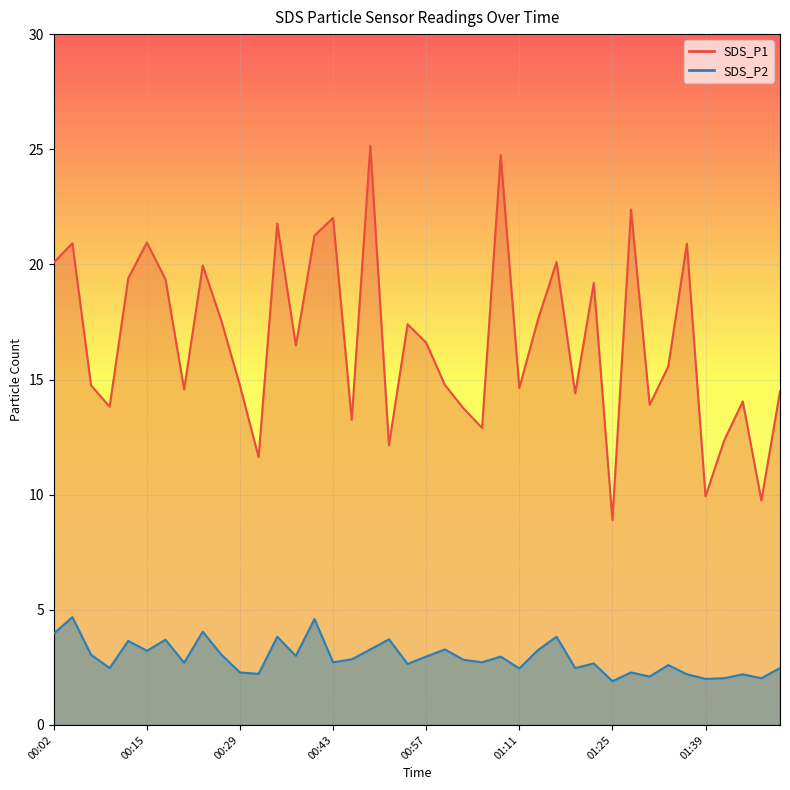

At 00:04, list the series in order from smallest to largest.

SDS_P2, SDS_P1